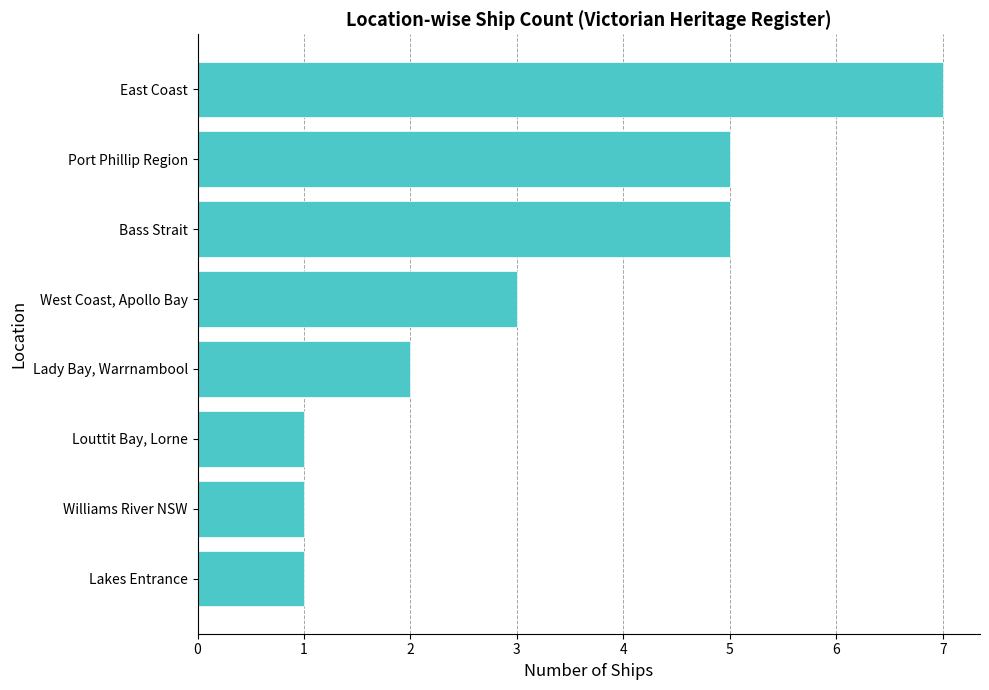

How many bars are there in total?

8